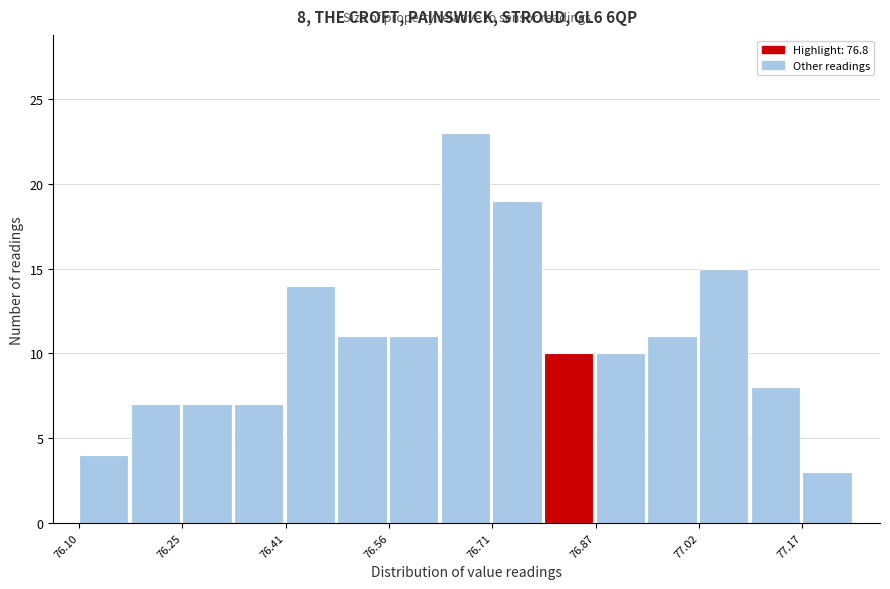

Around what value on the x-axis is the tallest bar? Give the approximate position of its centre, as read against the axis.

76.68